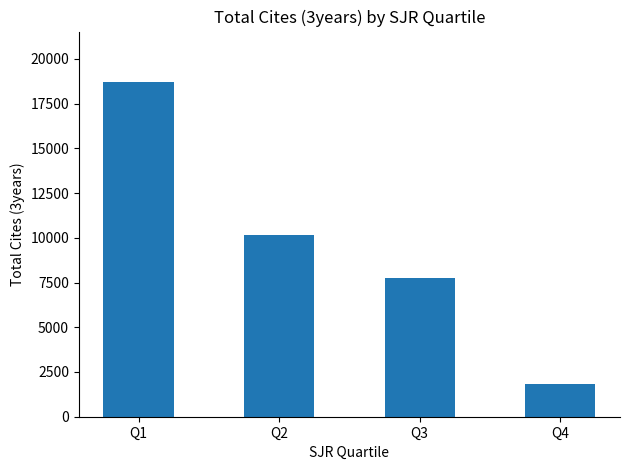

What is the smallest value displayed?

1819